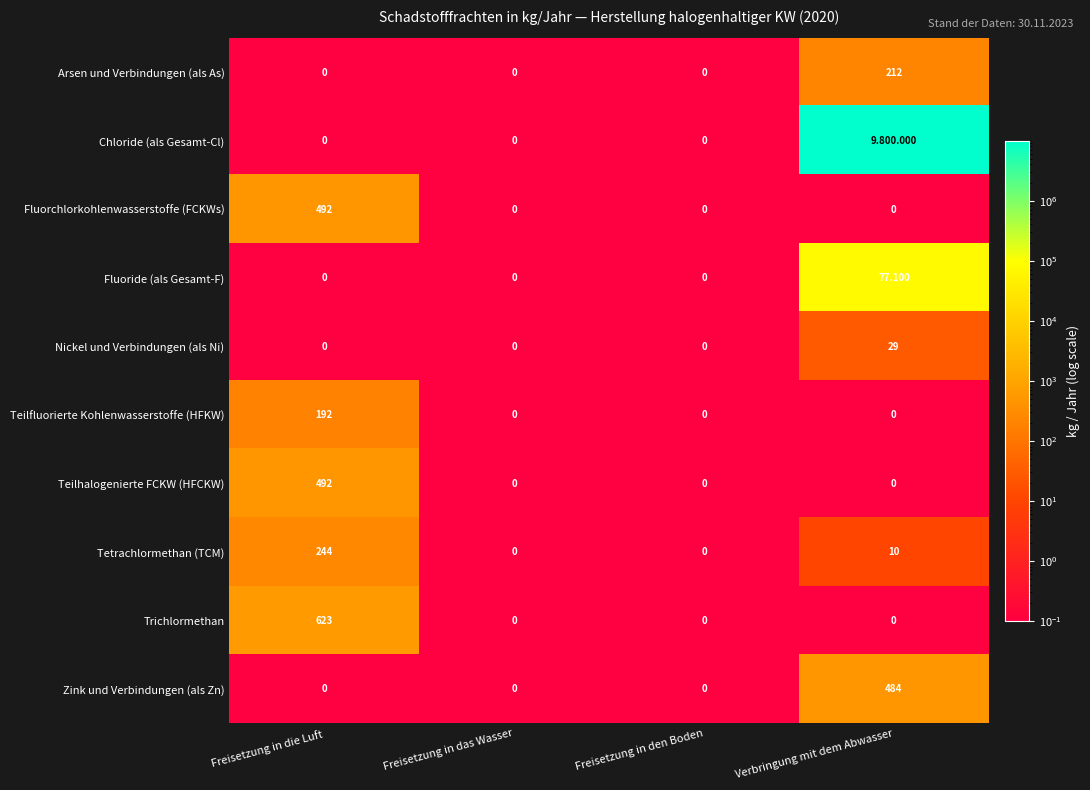

Which series changed the most between Freisetzung in die Luft and Freisetzung in den Boden?

Trichlormethan